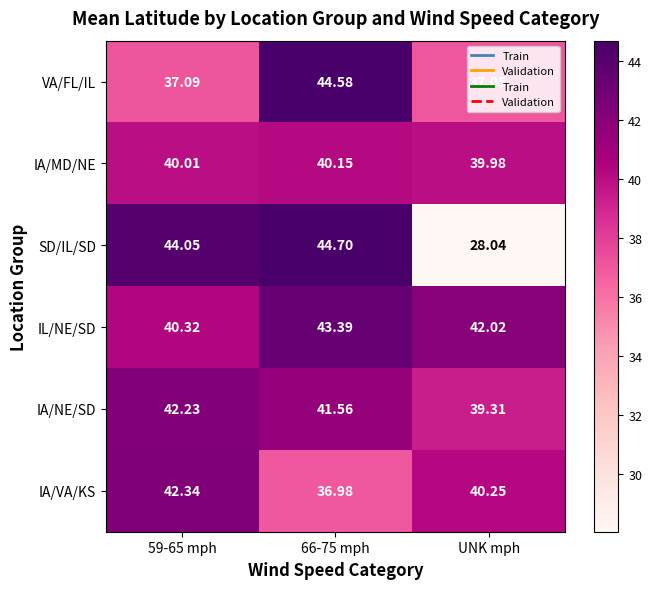

Which series has the widest spread of values?

SD/IL/SD